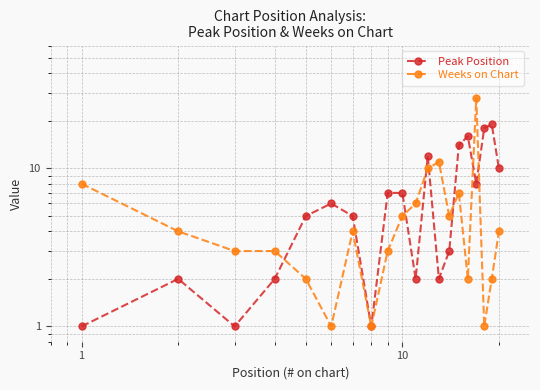

At how many categories does at least one series exceed 5?

13